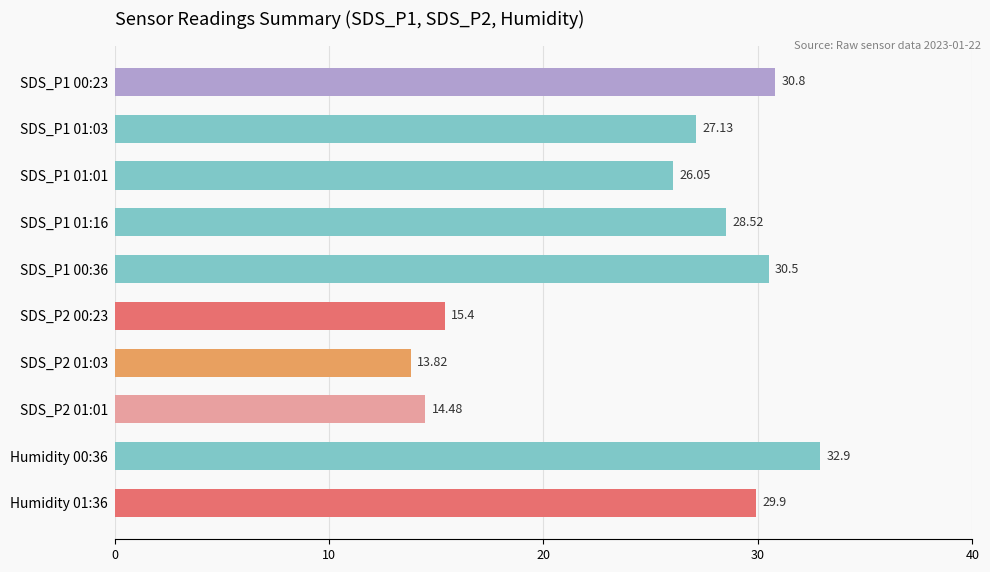

Rank the categories by value from lowest to highest.

SDS_P2 01:03, SDS_P2 01:01, SDS_P2 00:23, SDS_P1 01:01, SDS_P1 01:03, SDS_P1 01:16, Humidity 01:36, SDS_P1 00:36, SDS_P1 00:23, Humidity 00:36